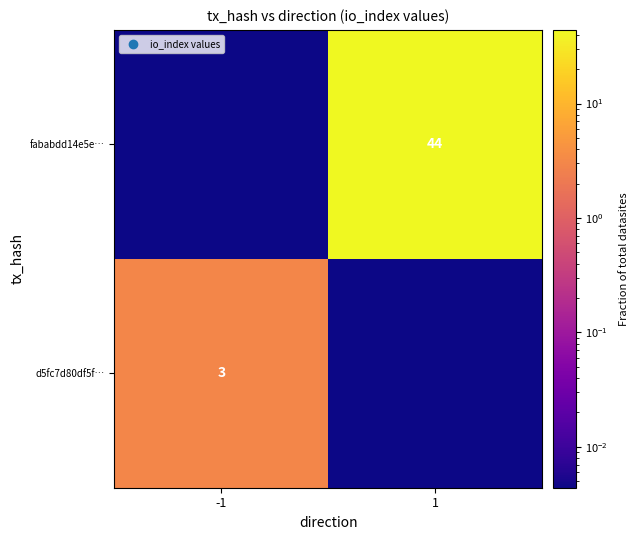

Is it true that fababdd14e5e… equals 44.0 at 1?

True